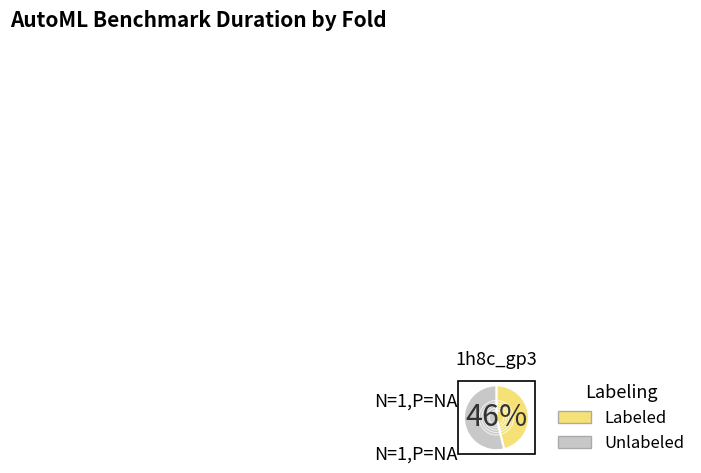

Is there a majority slice in this chart?

Yes